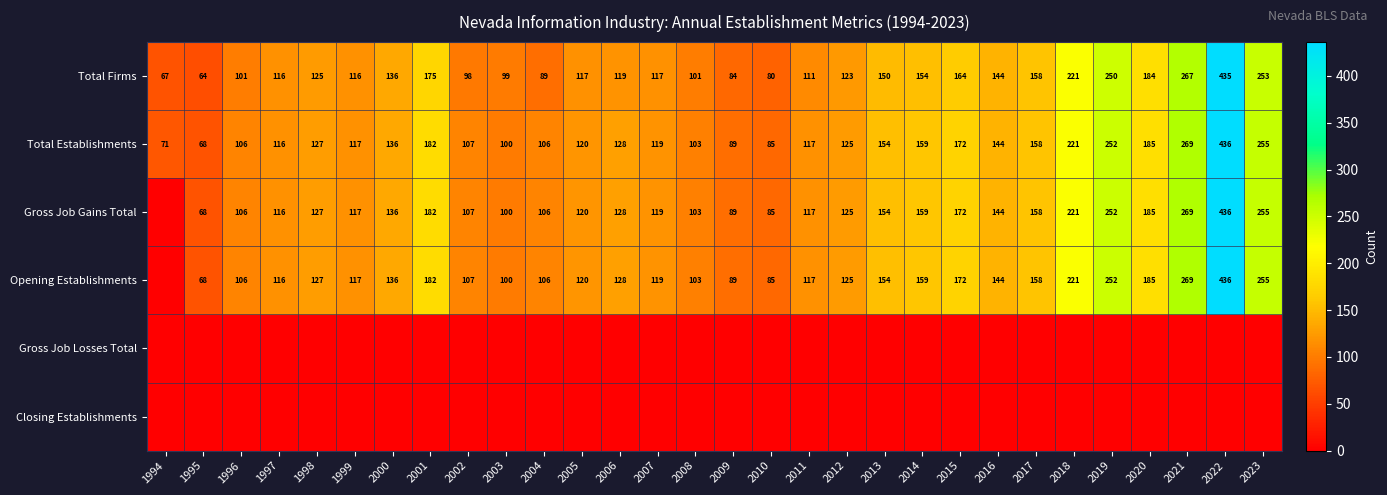

Which category has the lowest value across all series?

1994